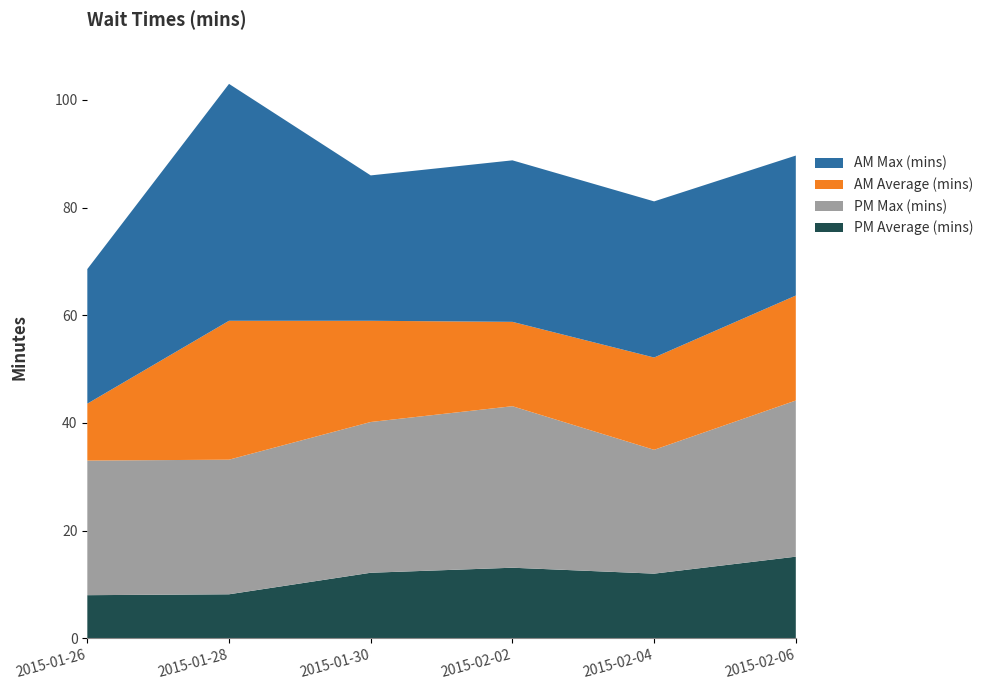

Reading left to right, extract all data points from this chart.

AM Max (mins): 25.0	44.0	27.0	30.0	29.0	26.0
AM Average (mins): 10.6	25.8	18.8	15.7	17.1	19.5
PM Max (mins): 25.0	25.0	28.0	30.0	23.0	29.0
PM Average (mins): 8.0	8.2	12.2	13.1	12.0	15.2